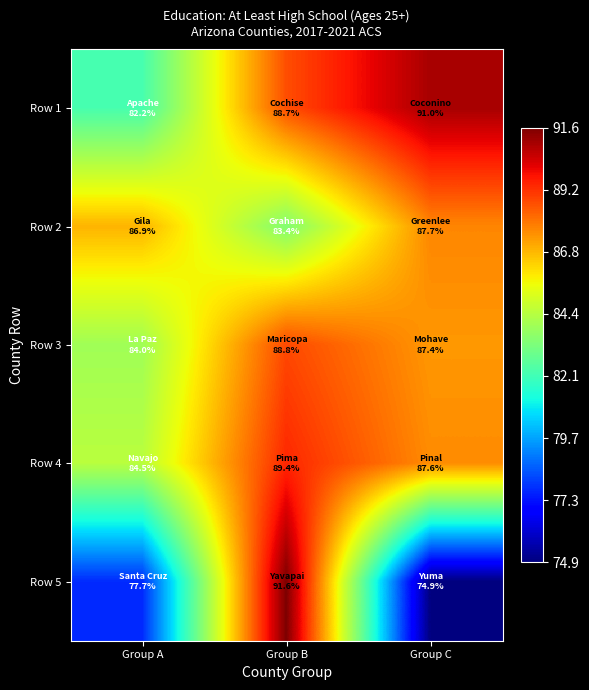

How many data points does each series have?

3